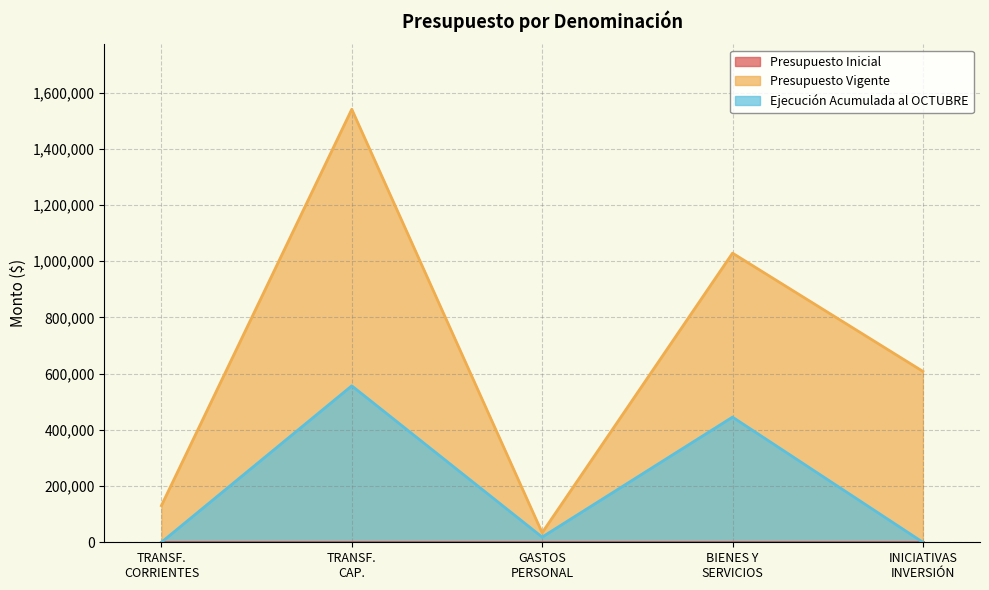

How many interior local valleys does the Presupuesto Vigente series have?

1